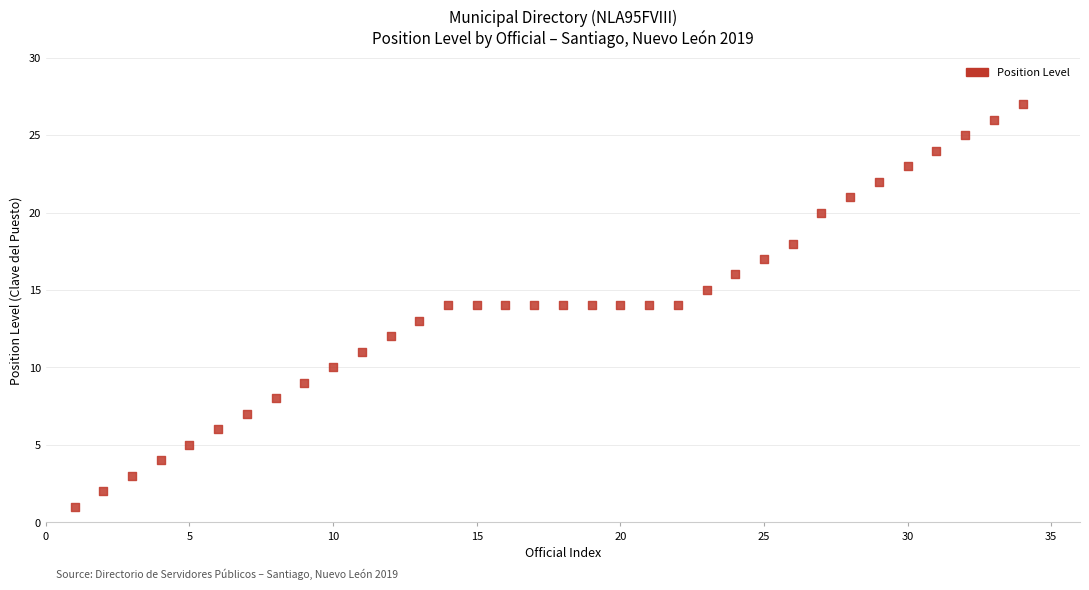

What is the range of X values (max minus min)?

33